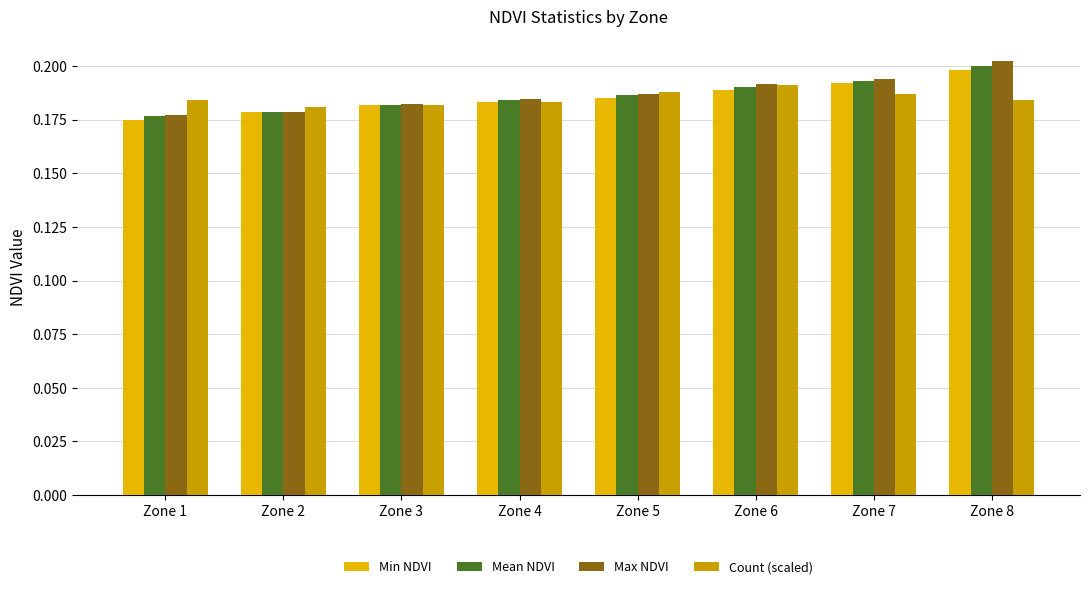

The Max NDVI series shows 0.2 at Zone 3. True or false?

True